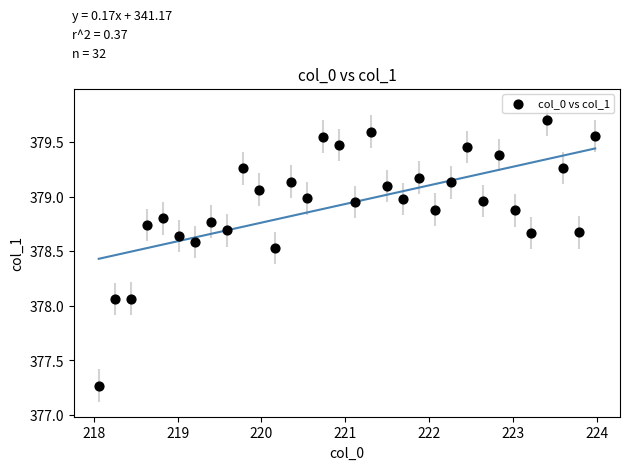

What is the range of Y values (max minus min)?

2.4